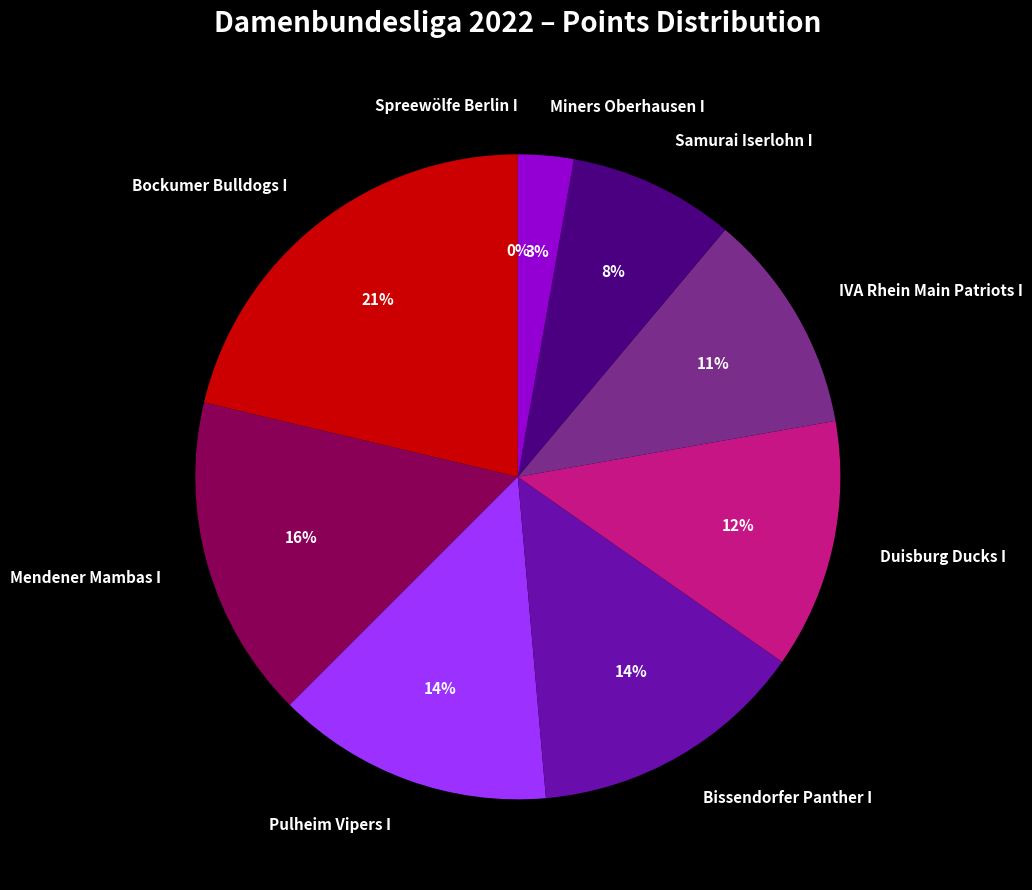

Between IVA Rhein Main Patriots I and Bockumer Bulldogs I, which is larger?

Bockumer Bulldogs I